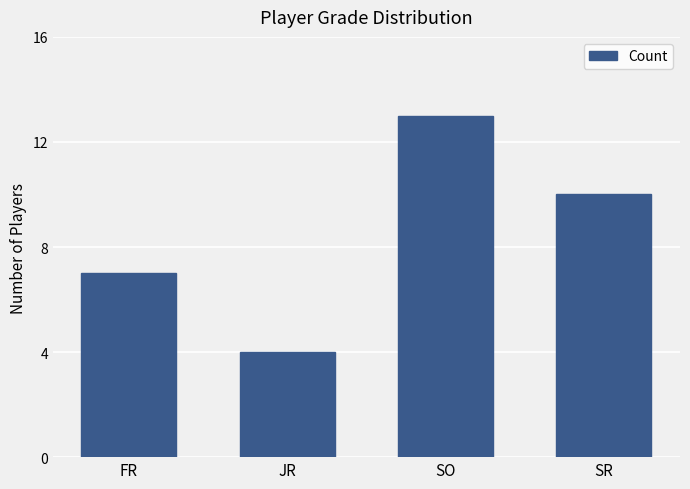

What is the approximate value at SR?

10